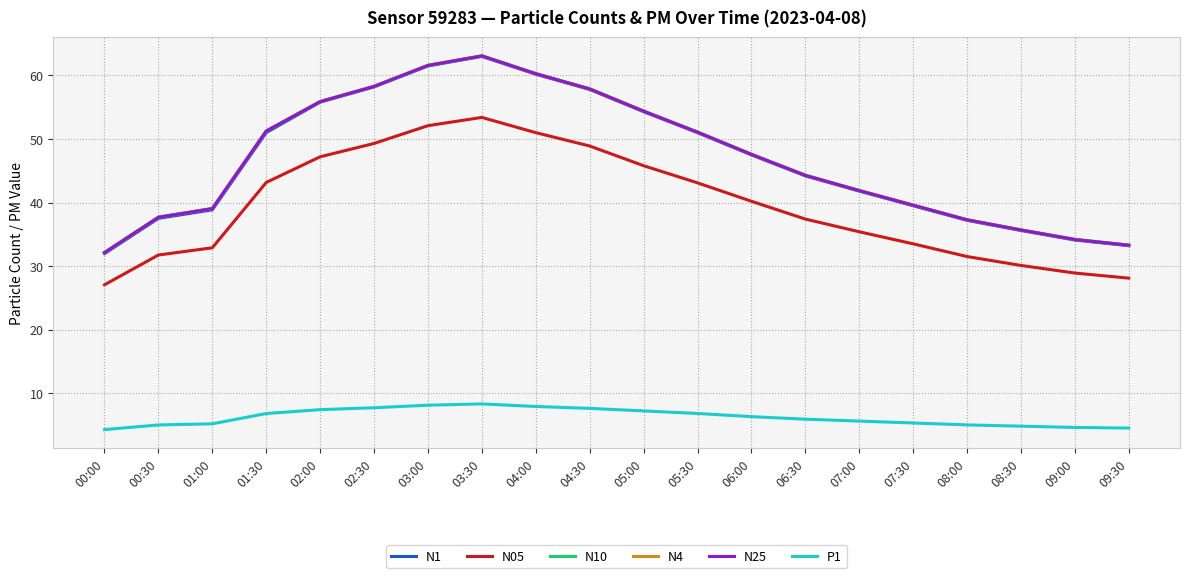

Which series changed the most between 00:30 and 07:30?

N1